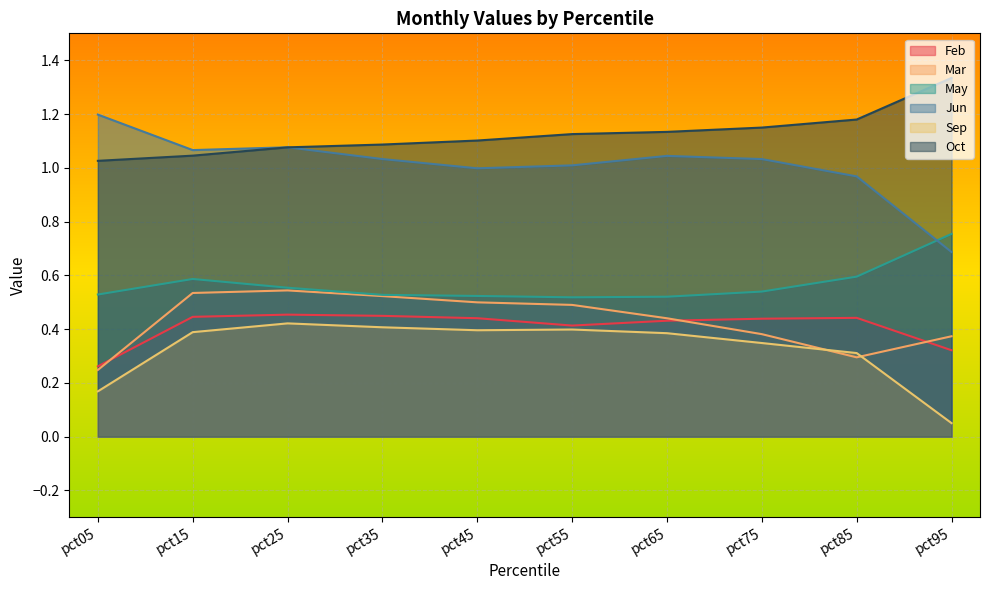

List the series in order of their peak value, highest first.

Oct, Jun, May, Mar, Feb, Sep